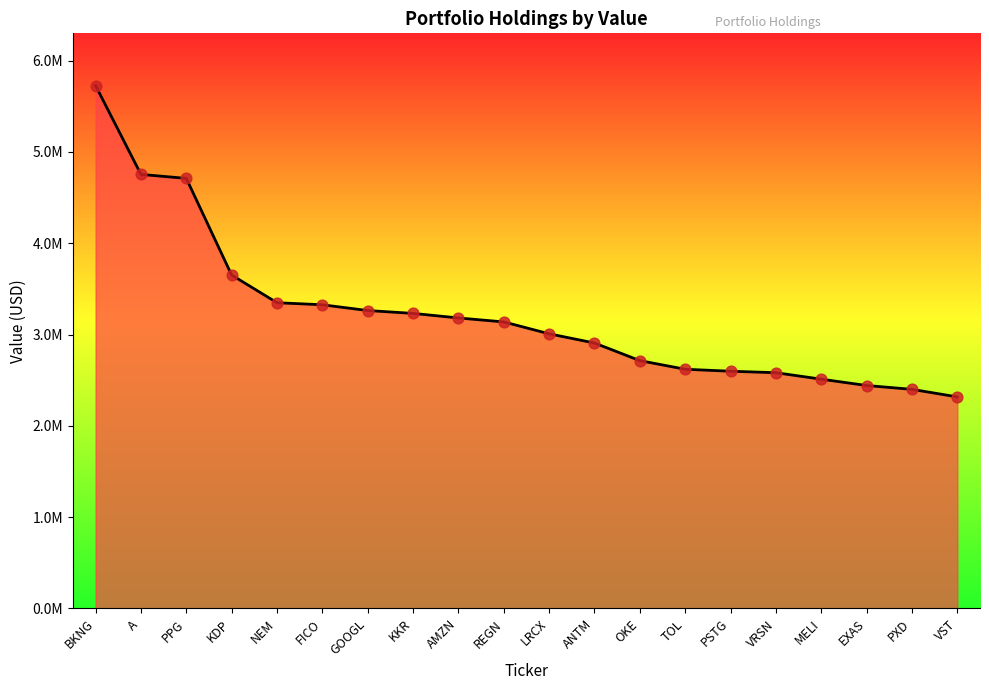

Between FICO and LRCX, which is larger?

FICO